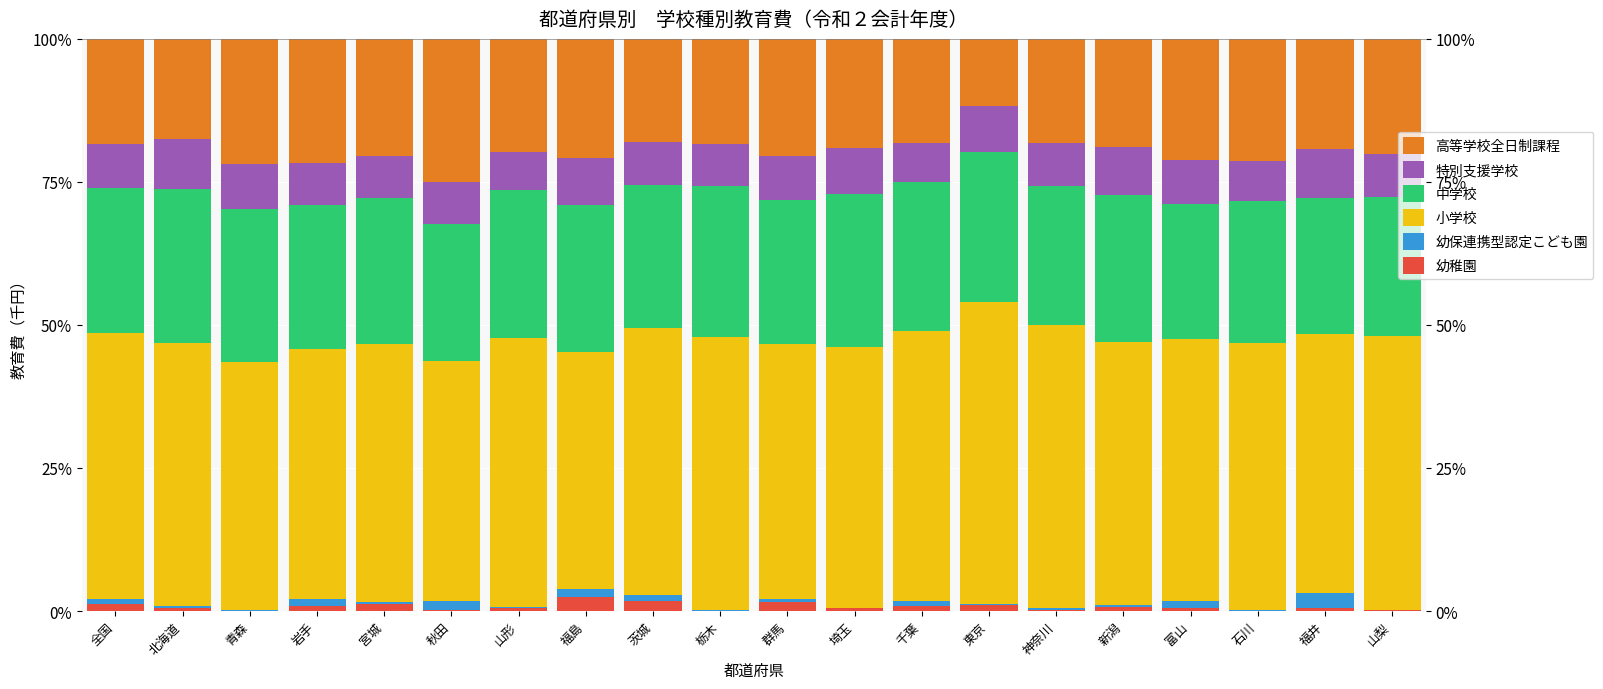

What is the maximum value for 高等学校全日制課程?

25.0